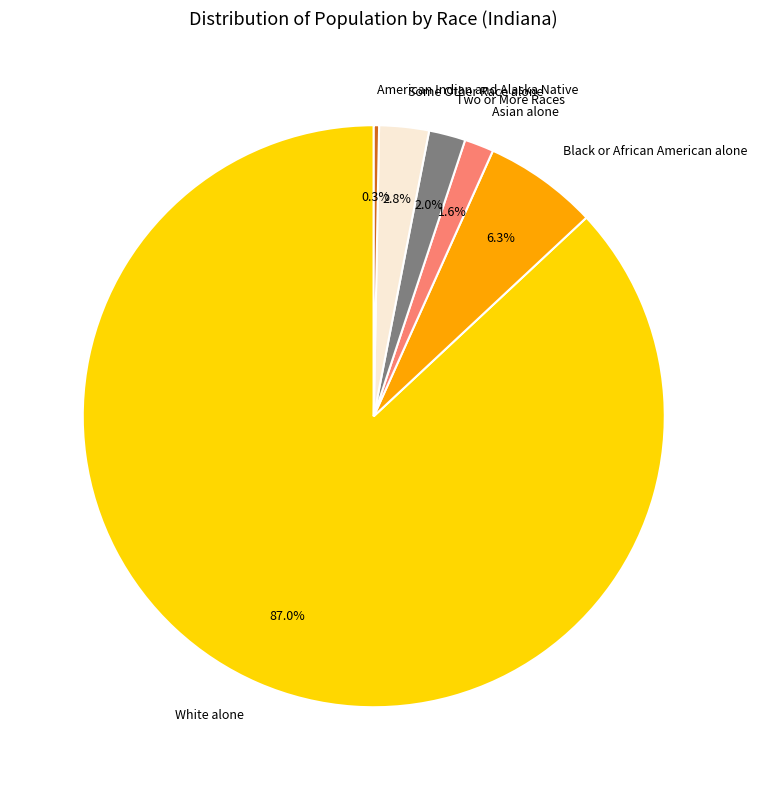

What portion of the pie excludes Two or More Races?

98.0%